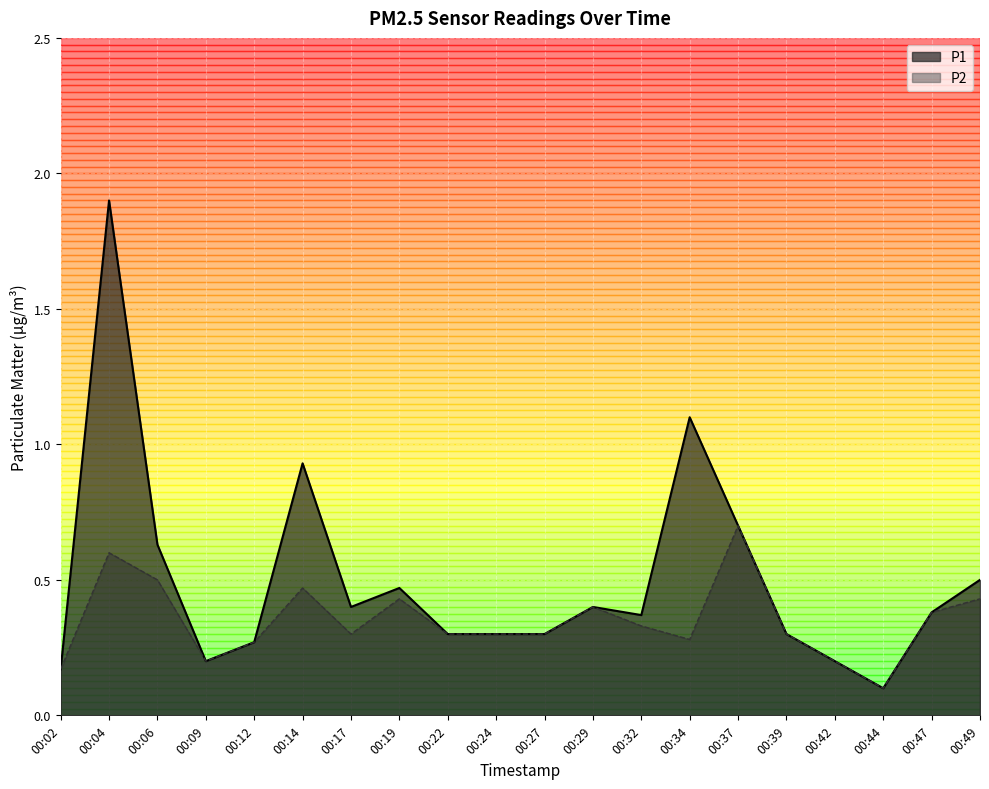

Between 00:24 and 00:42, which series saw the biggest shift?

P1